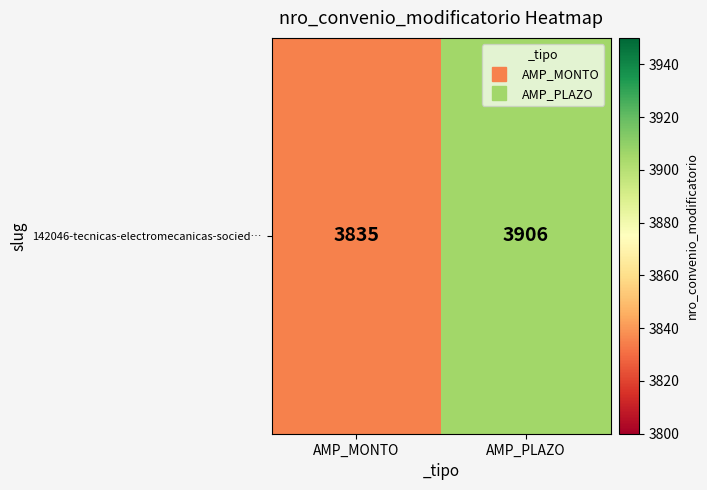

List the labels in order of value, largest first.

AMP_PLAZO, AMP_MONTO